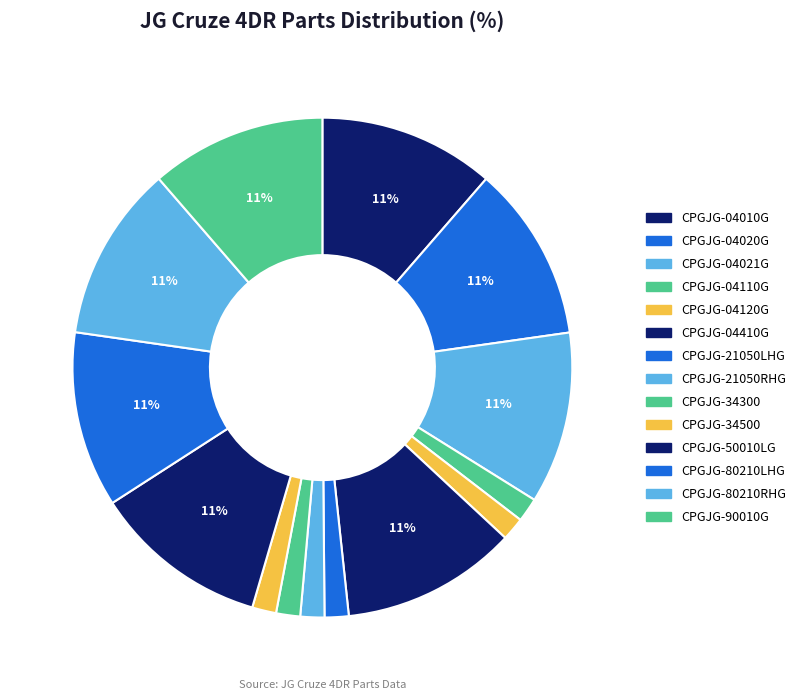

To the nearest percent, what is the difference between the CPGJG-04410G and CPGJG-21050RHG slice percentages?

10%